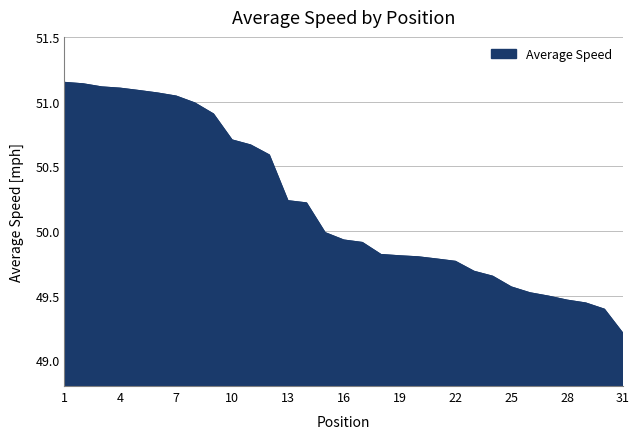

How many lines are shown in the chart?

1